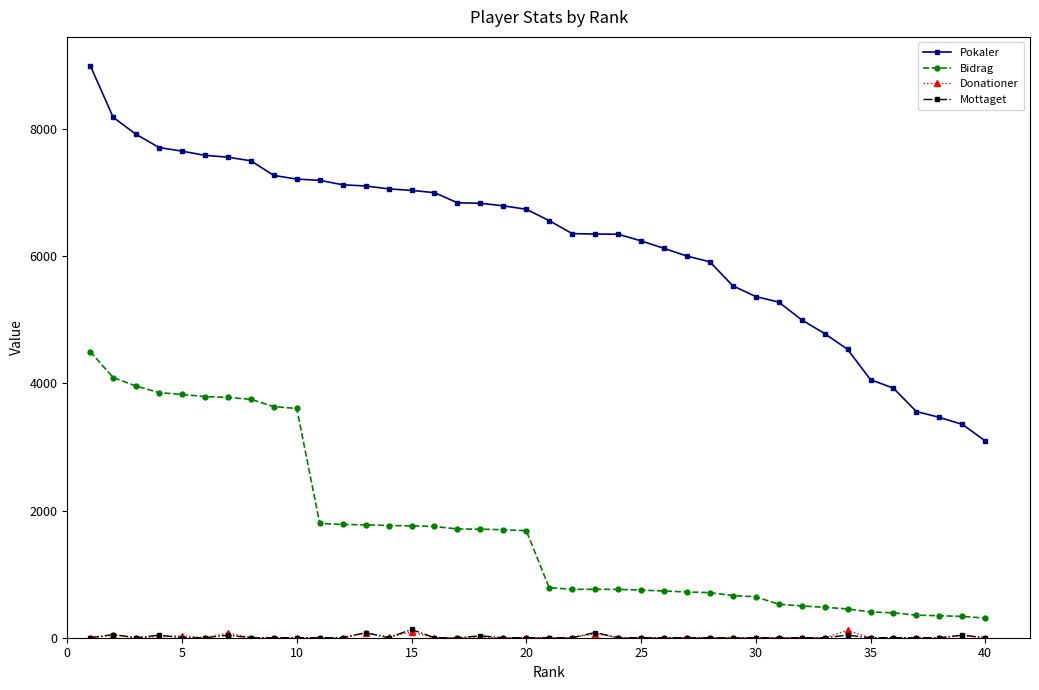

True or false: Mottaget has more than 1 interior local peaks.

True